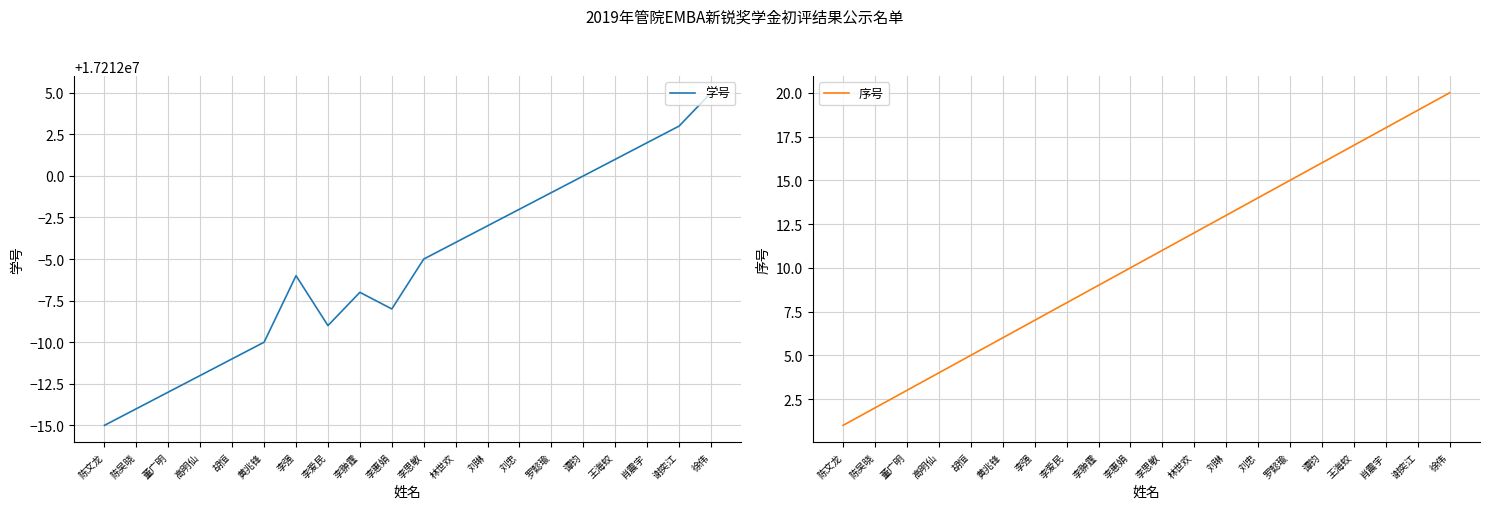

Reading left to right, list all the values displayed in this chart.

学号: 17211985	17211986	17211987	17211988	17211989	17211990	17211994	17211991	17211993	17211992	17211995	17211996	17211997	17211998	17211999	17212000	17212001	17212002	17212003	17212005
序号: 1	2	3	4	5	6	7	8	9	10	11	12	13	14	15	16	17	18	19	20